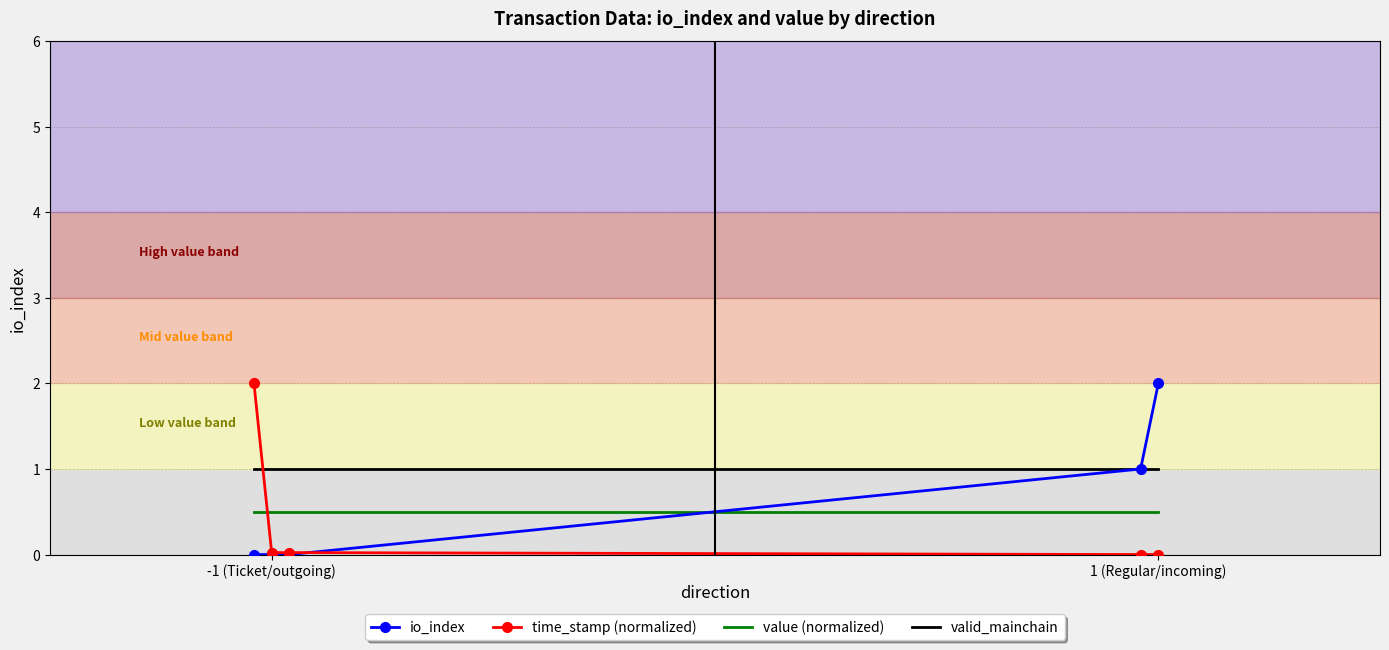

Which series has the largest total across all categories?

valid_mainchain